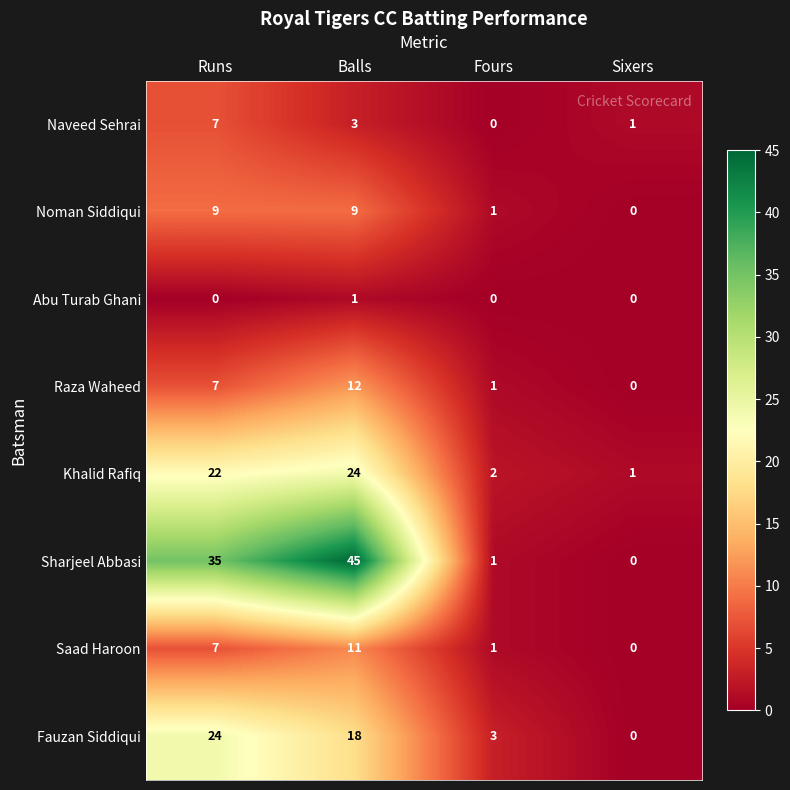

Which series has the largest total across all categories?

Sharjeel Abbasi